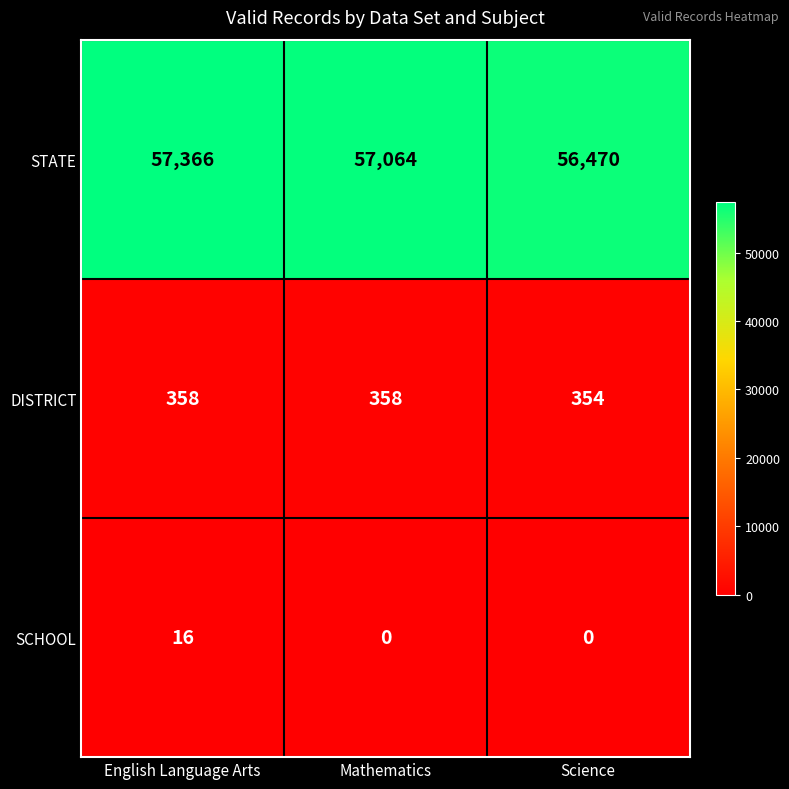

At which category is the sum across all series the highest?

English Language Arts